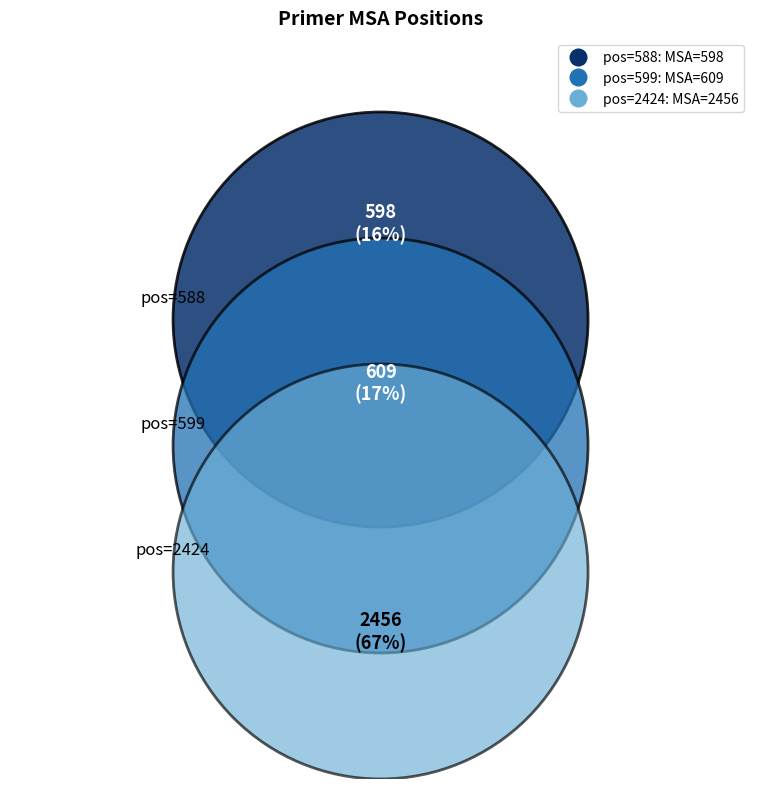

To the nearest percent, what is the difference between the 599 and 2424 slice percentages?

50%